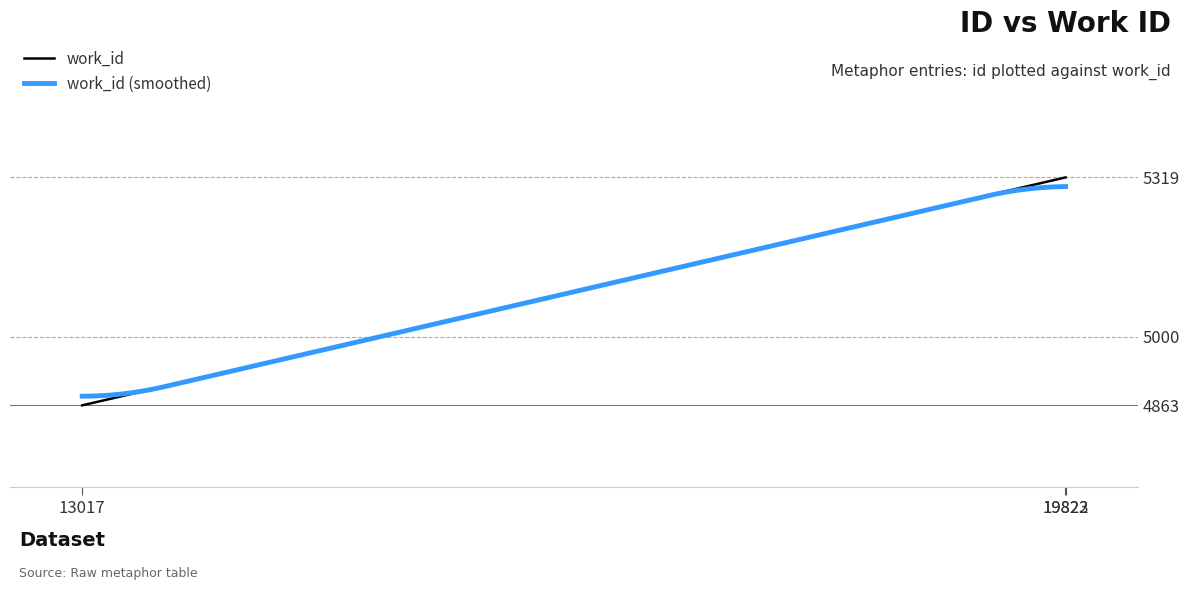

Is it true that the value at 19822 is 7194?

False